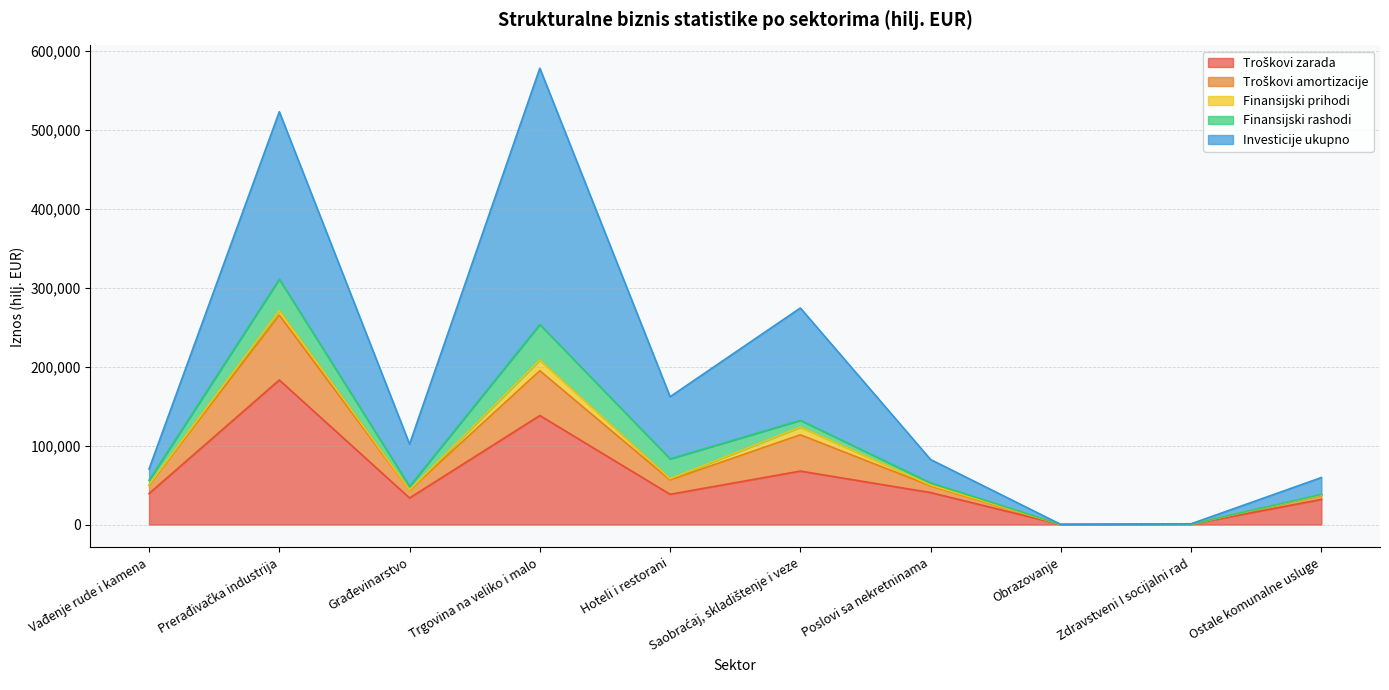

Which series has the largest total across all categories?

Investicije ukupno